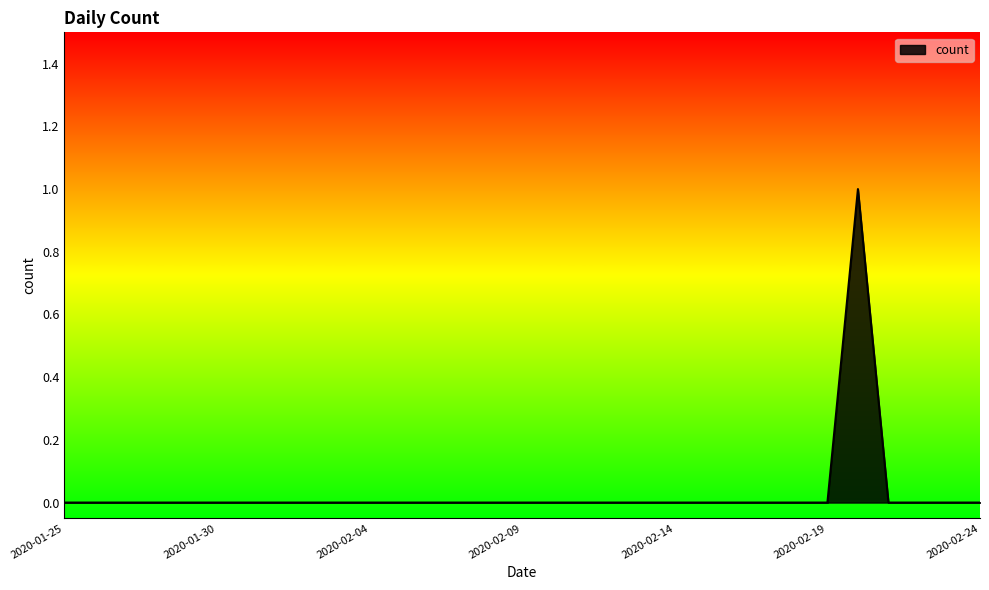

How many lines are shown in the chart?

1